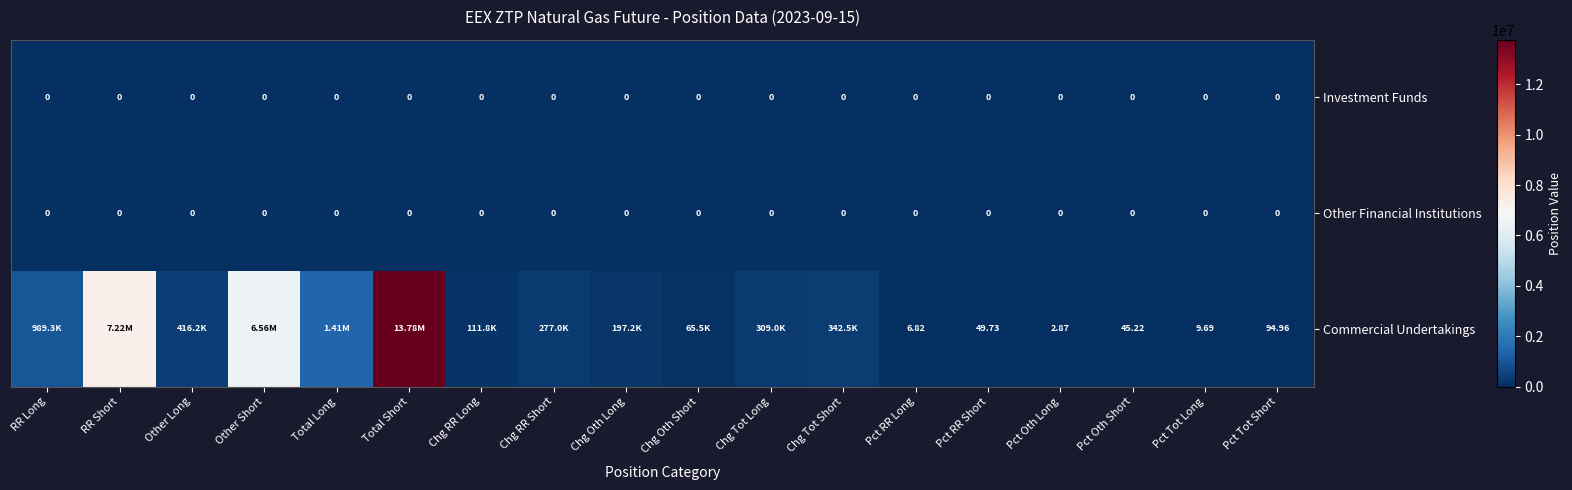

At which label does Other Financial Institutions reach its minimum?

RR Long